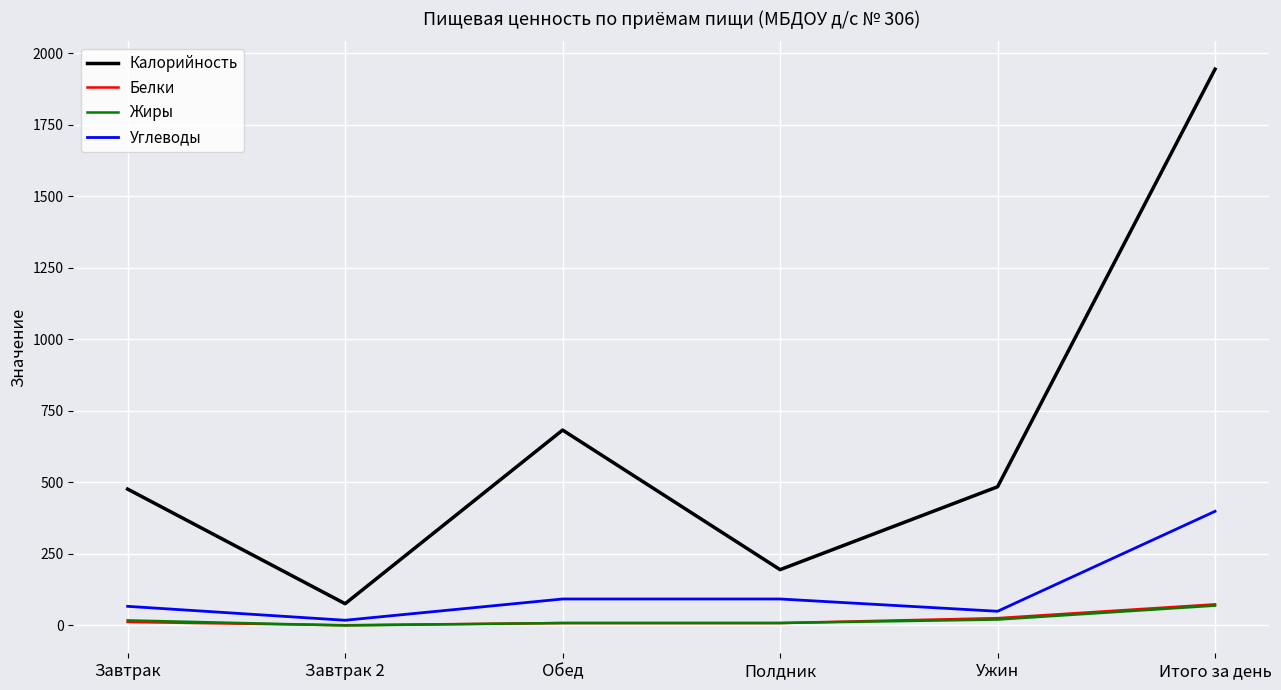

Which series has the largest total across all categories?

Калорийность